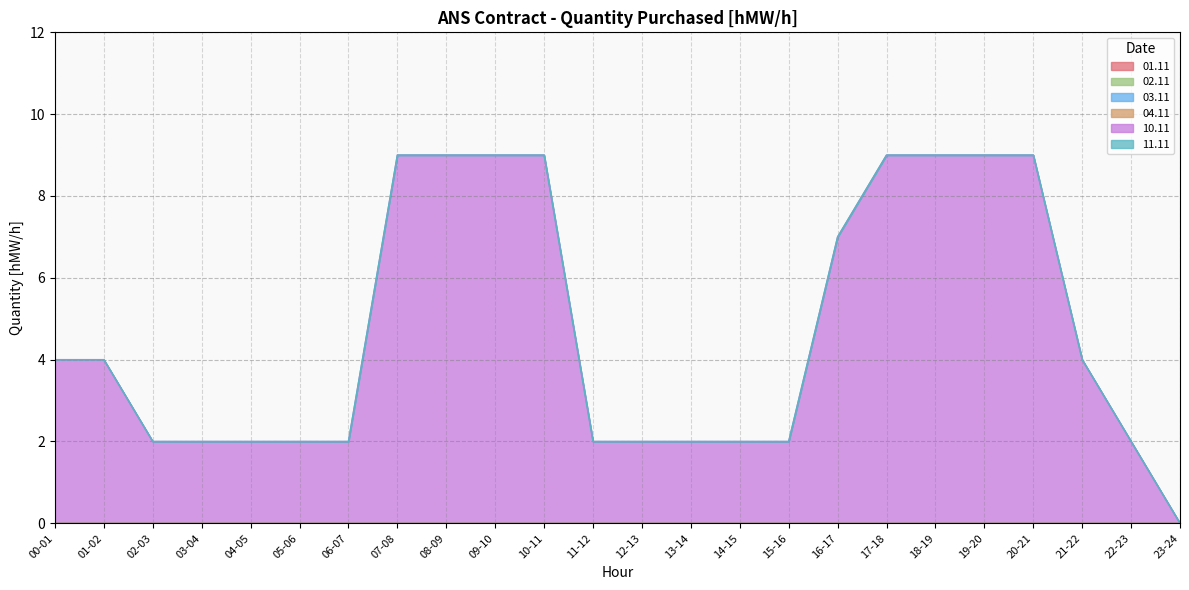

Is the value of 10.11 at 22-23 greater than the value of 03.11 at 06-07?

Yes